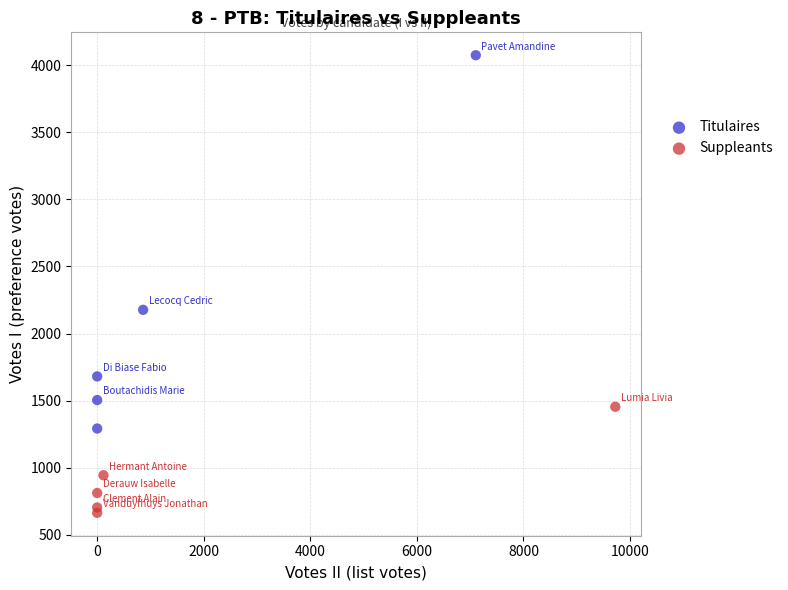

Which series reaches the maximum Y coordinate?

Titulaires